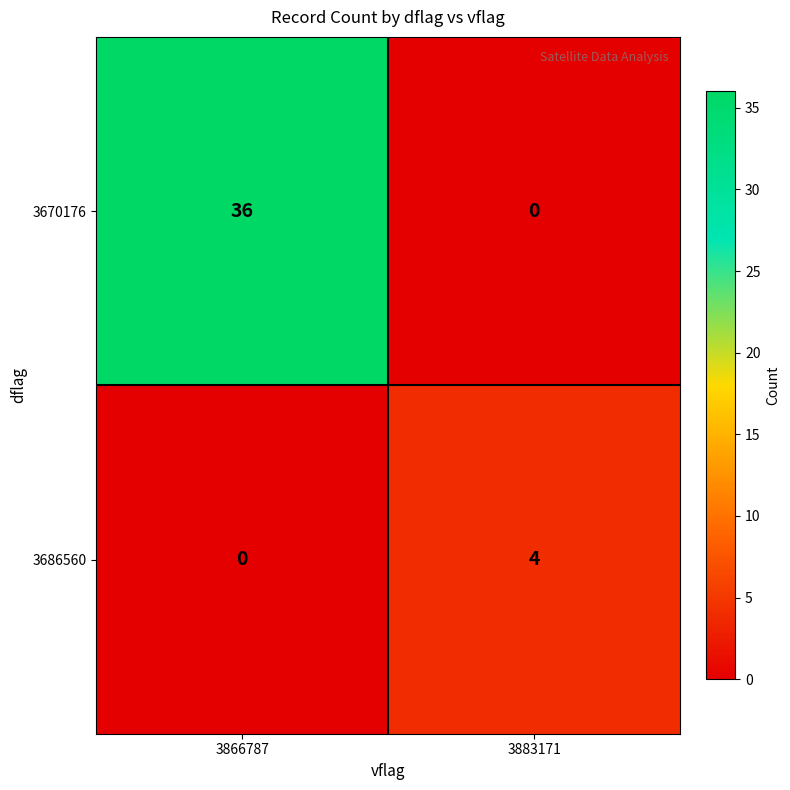

Which series has the largest total across all categories?

3670176